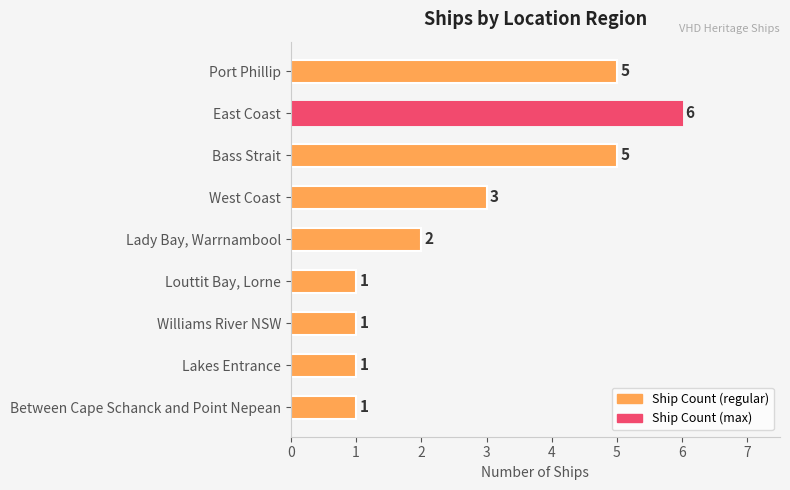

What is the label of the 7th bar from the top?

Williams River NSW